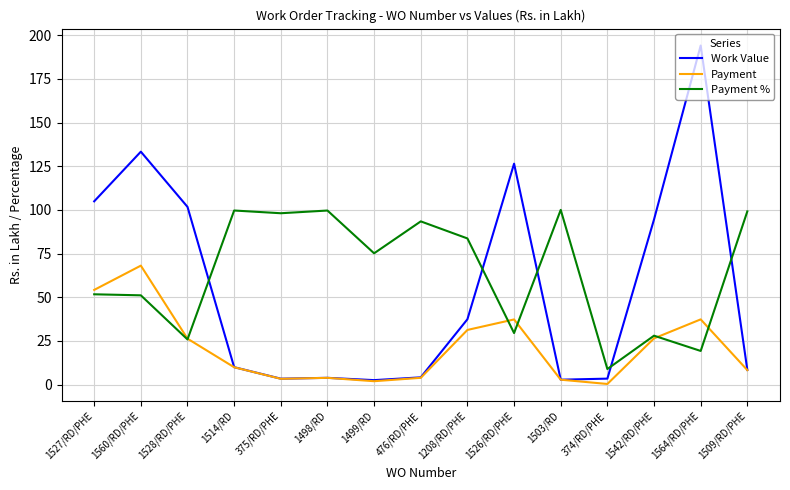

List the series in order of their peak value, highest first.

Work Value, Payment %, Payment